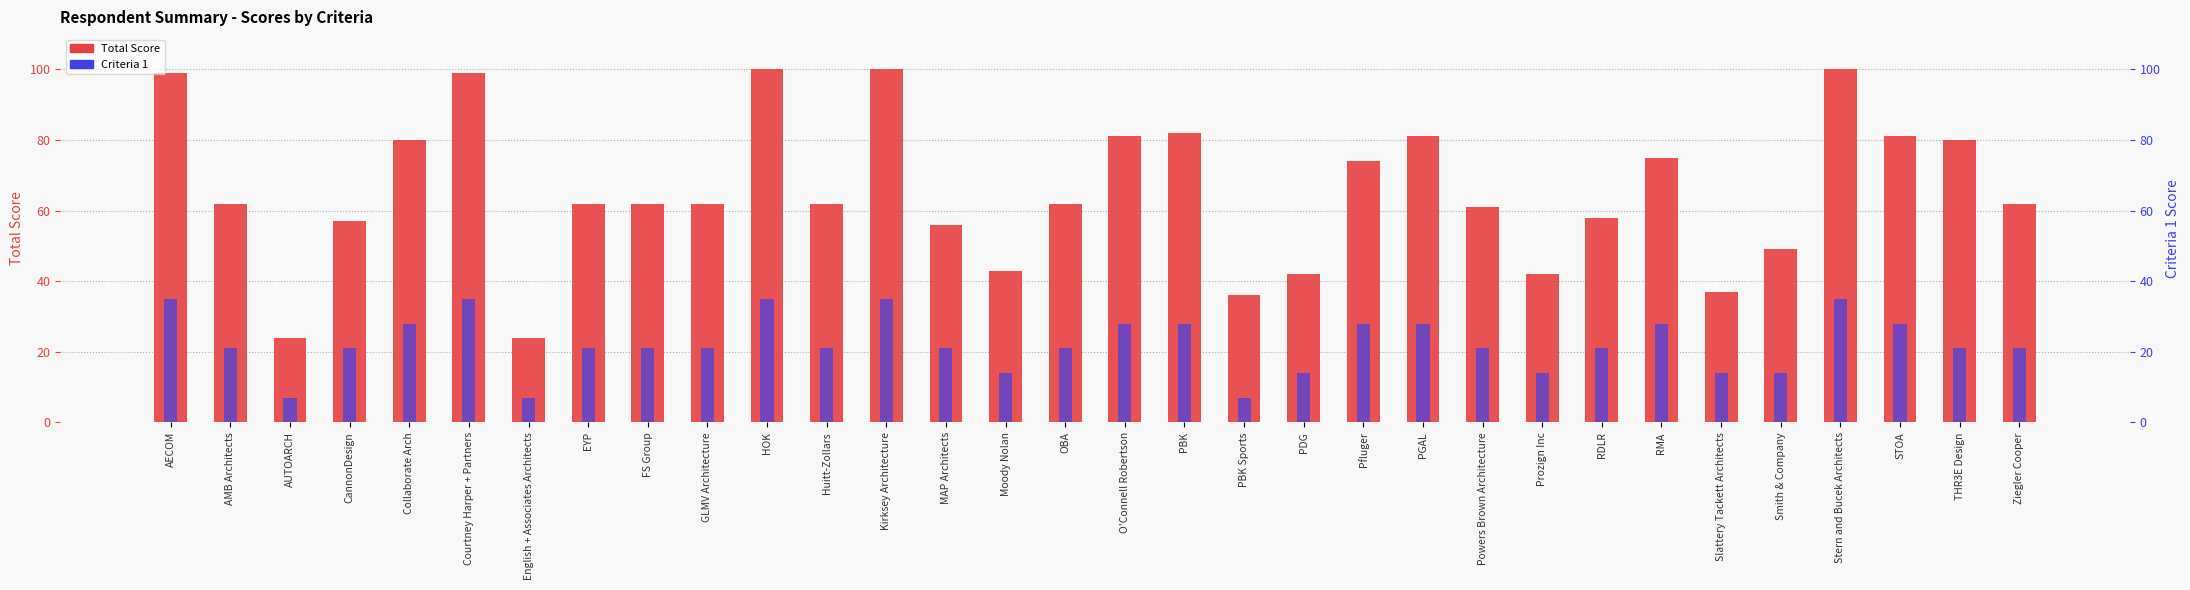

What is the average value of the Criteria 1 series?

22